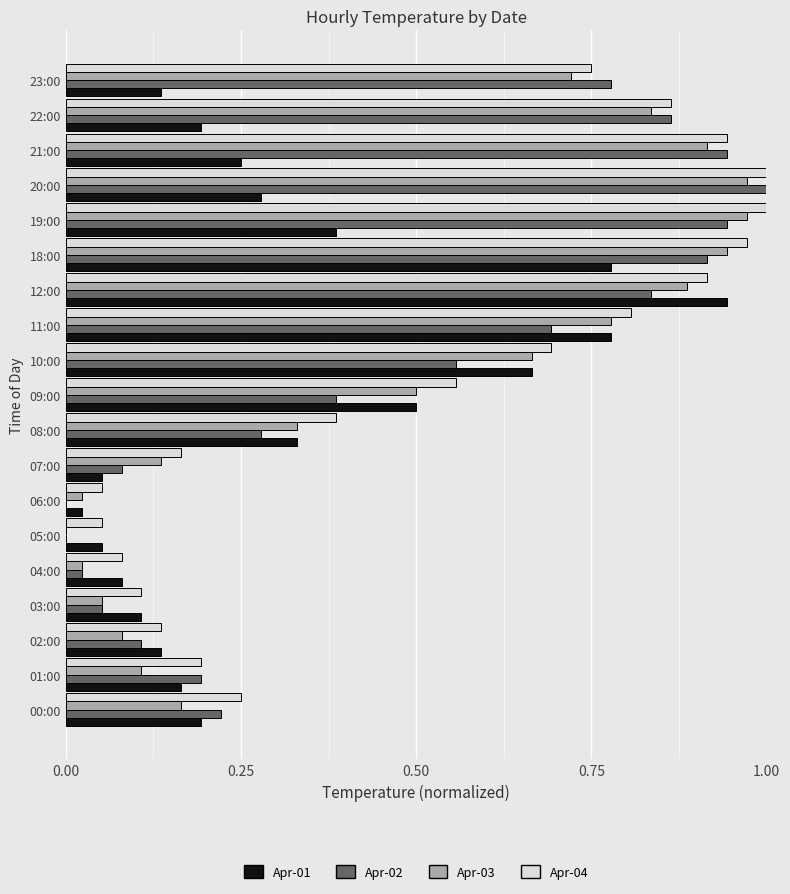

What is the total value across all series at 18:00?

3.6